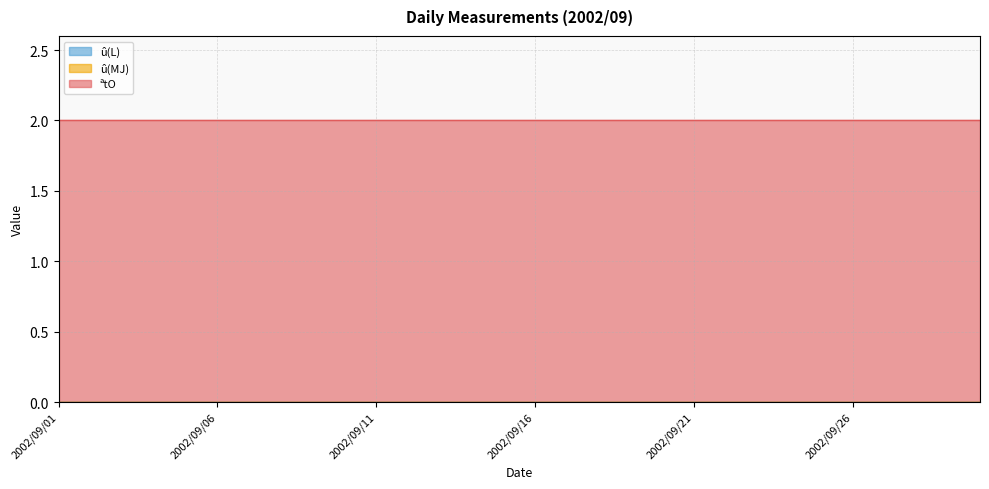

True or false: ªtO and û(L) cross at least once.

False